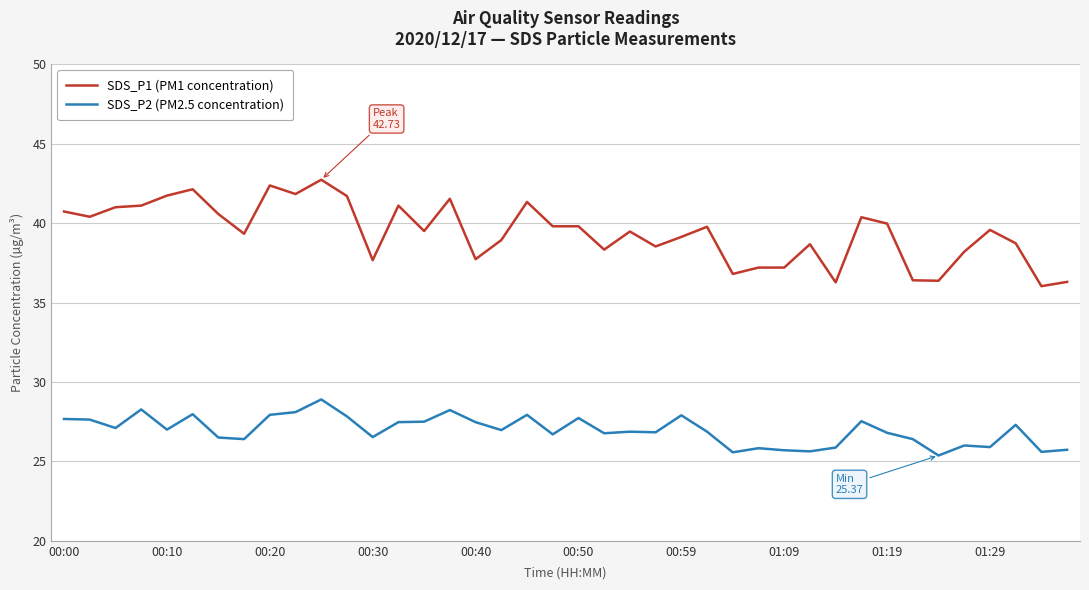

Which series has the widest spread of values?

SDS_P1 (PM1 concentration)